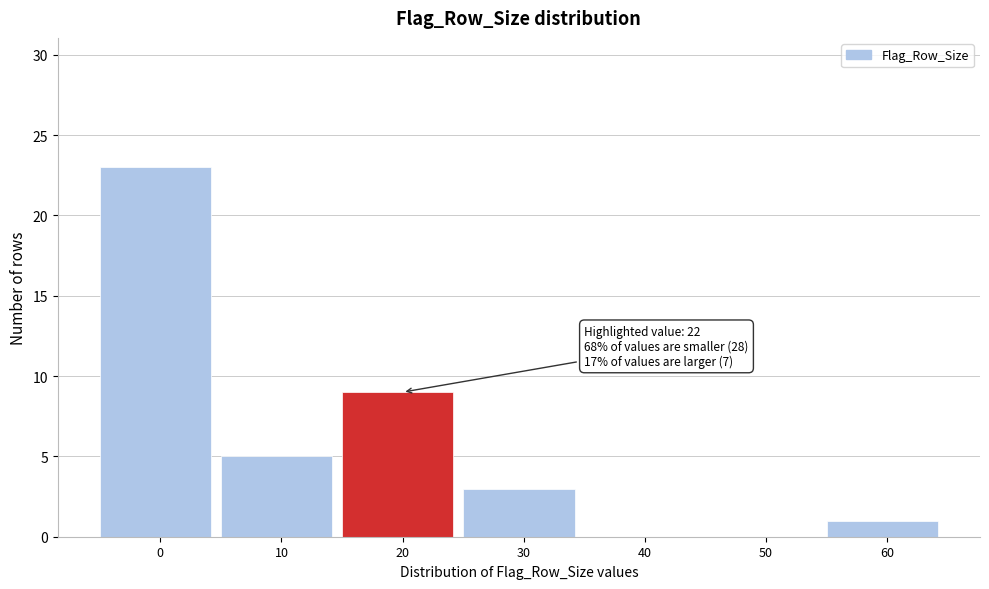

Reading left to right, list all the values displayed in this chart.

0=23	10=5	20=9	30=3	40=0	50=0	60=1